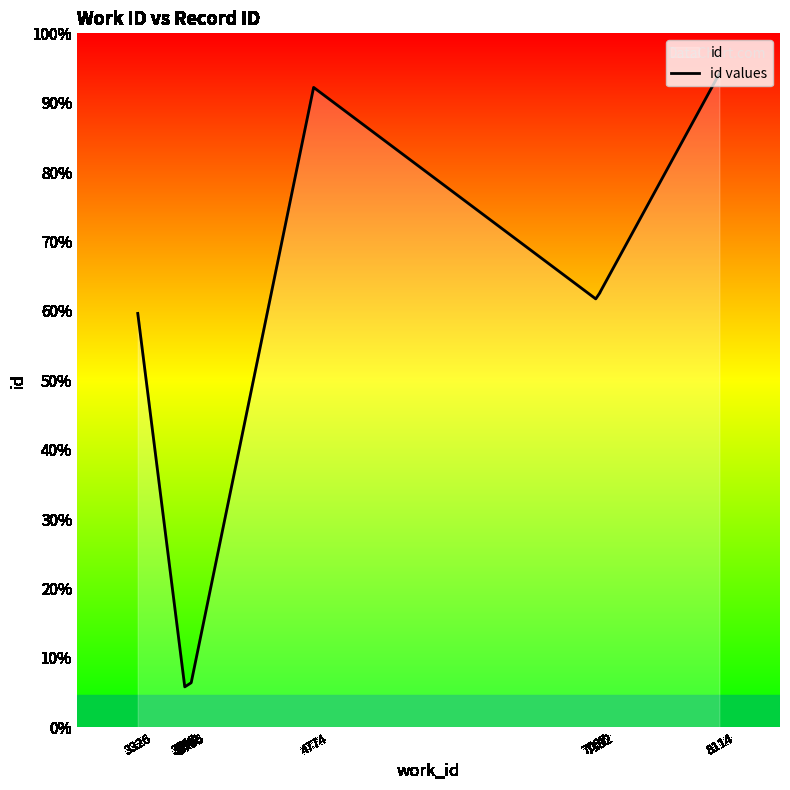

True or false: the data has more than 1 interior local peaks.

False